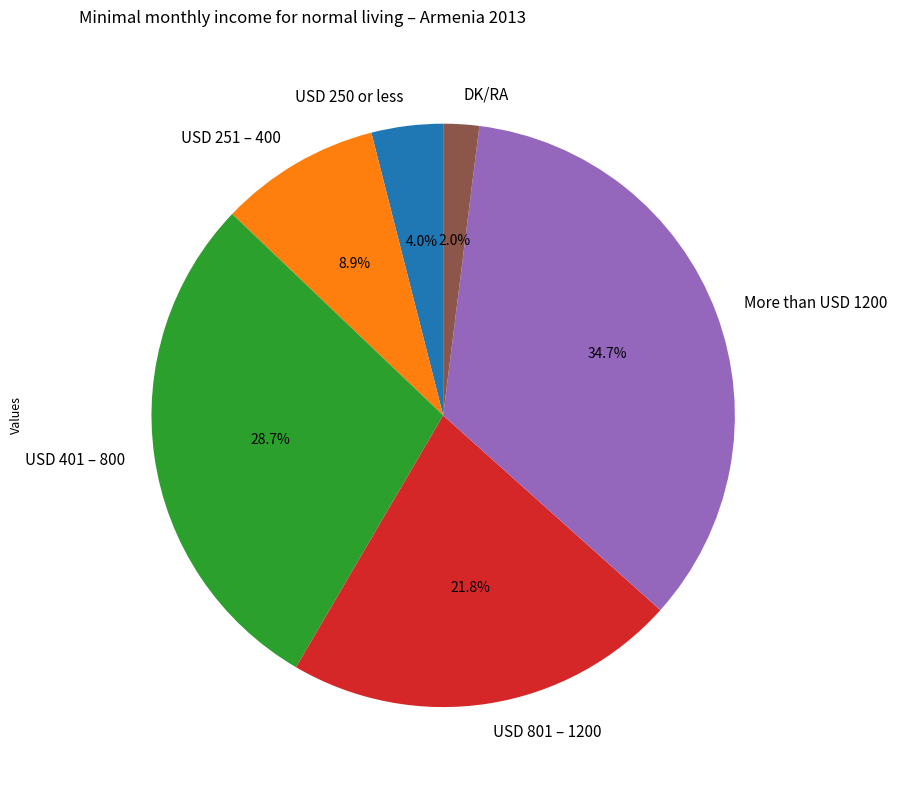

Which slice is the smallest?

DK/RA